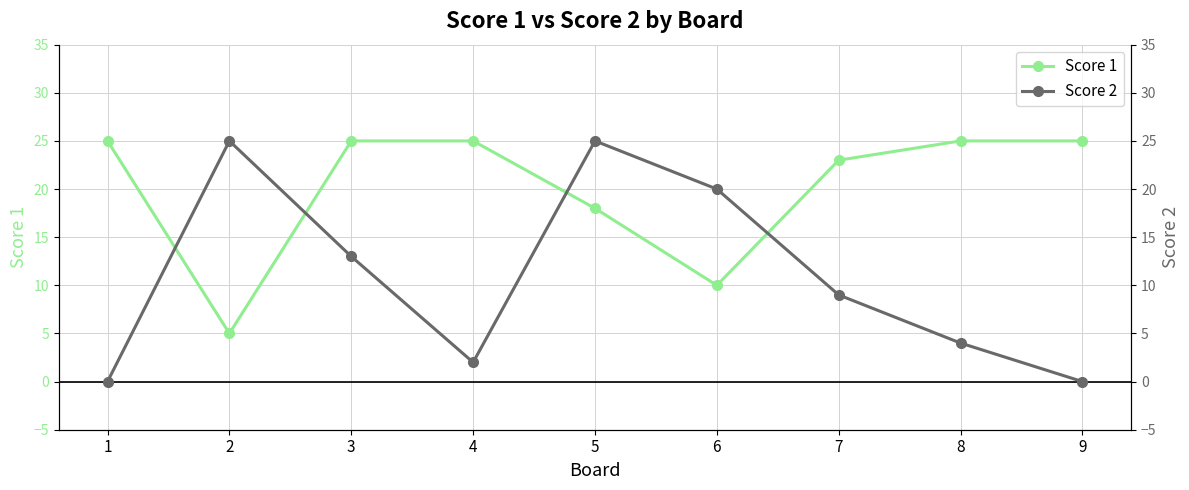

Where do Score 2 and Score 1 first cross each other?

1 and 2